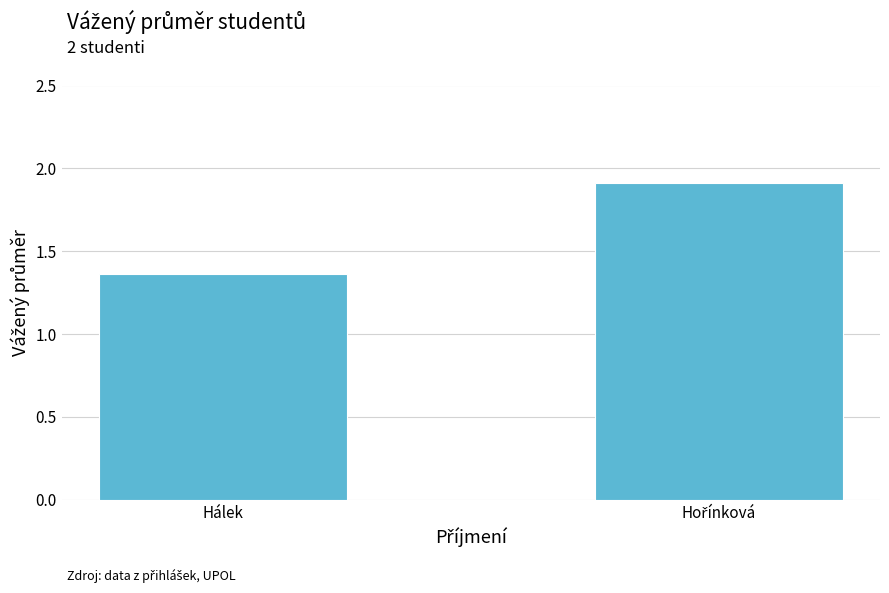

Which label corresponds to the smallest value in the chart?

Hálek